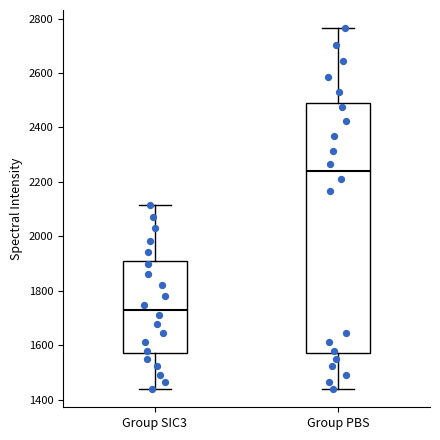

Reading left to right, read every box against the y-axis: the position of its median line, the range the box covers, and the ends of its whiskers. The values are not printed on the chart, so give them approximately, as read against the axis.

Group SIC3: median 1720, box 1580 to 1920, whiskers 1440 to 2120
Group PBS: median 2240, box 1580 to 2480, whiskers 1440 to 2760